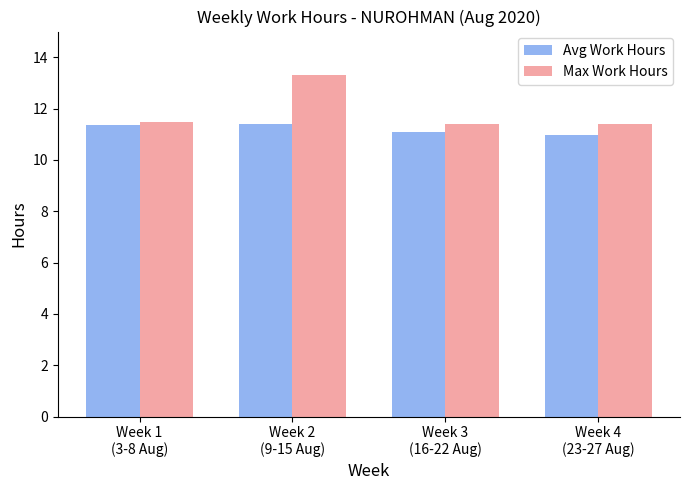

The value of Avg Work Hours at Week 1
(3-8 Aug) is 11.3. True or false?

True